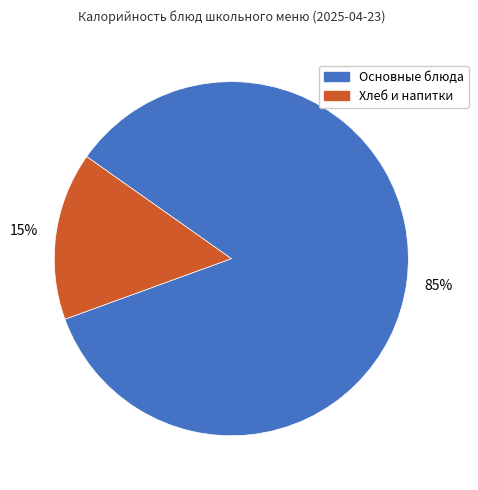

Is there a majority slice in this chart?

Yes